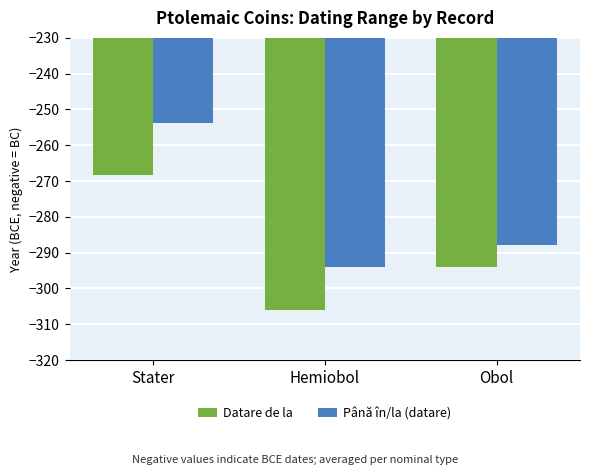

How many data points does each series have?

3